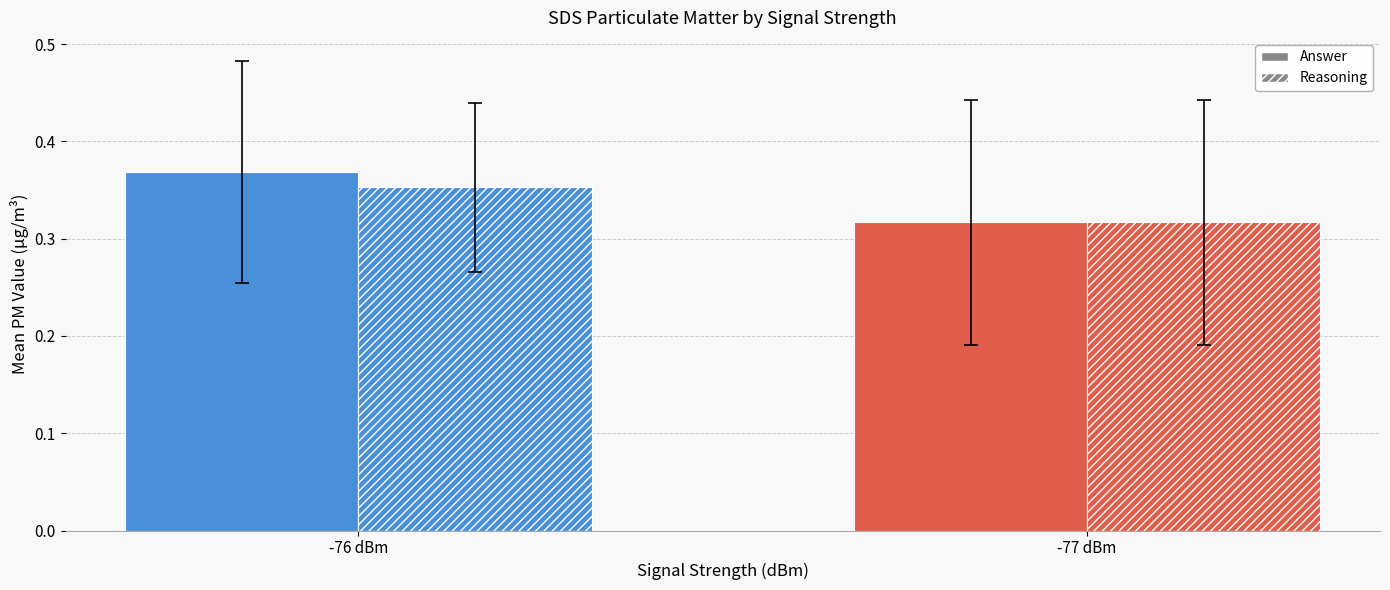

At which category does the chart reach its peak across all series?

-76 dBm